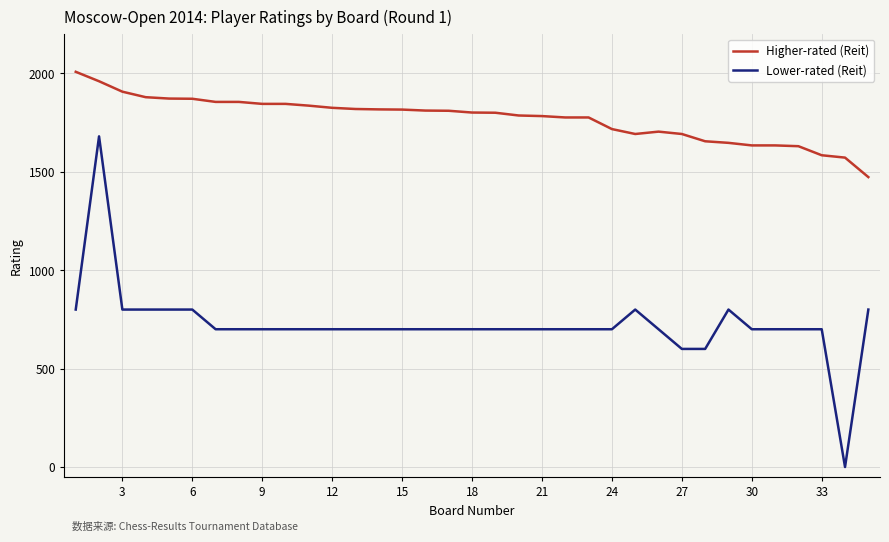

What is the greatest value displayed?

2008